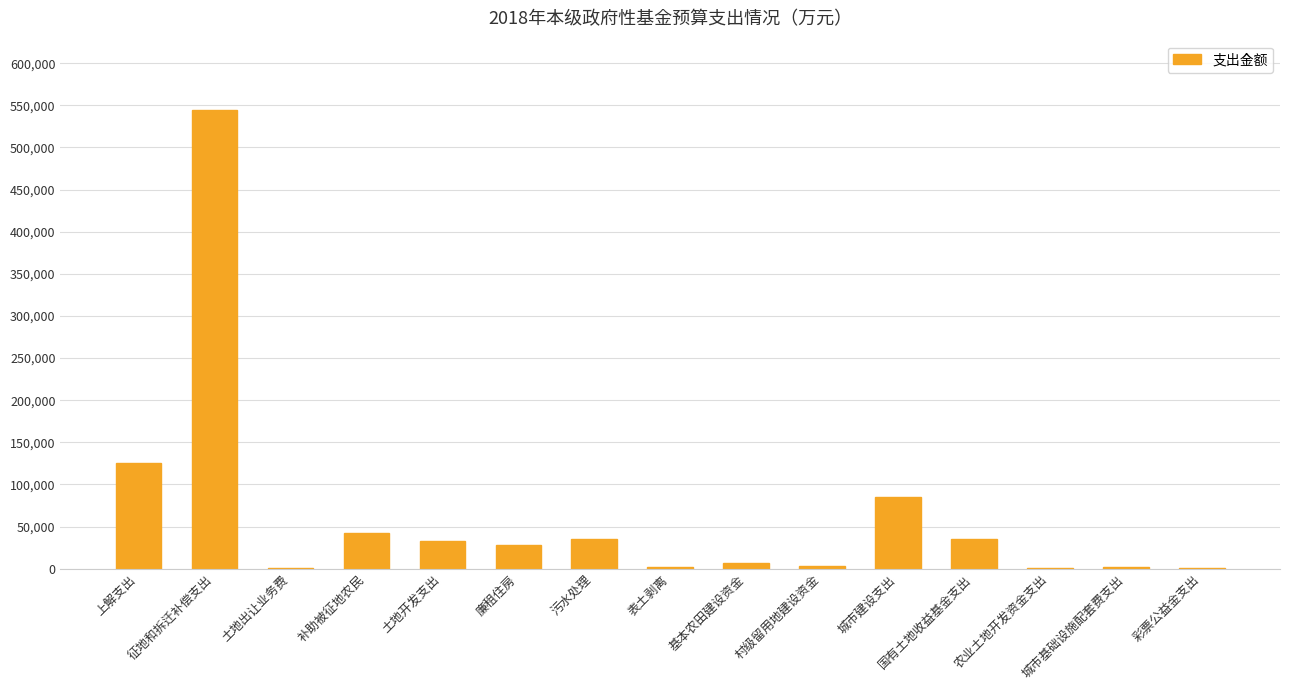

At which category does the chart reach its peak across all series?

征地和拆迁补偿支出